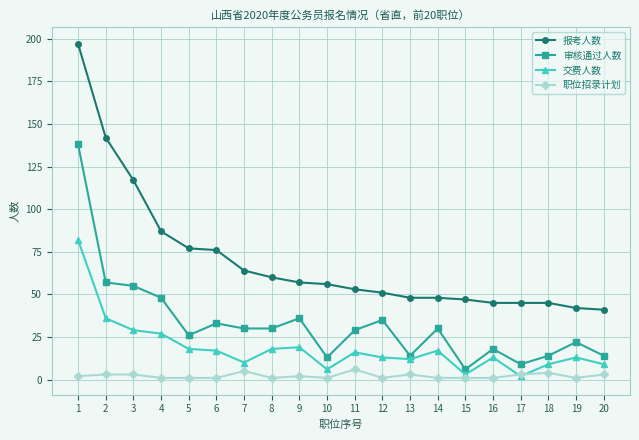

What is the total value across all series at 3?

204